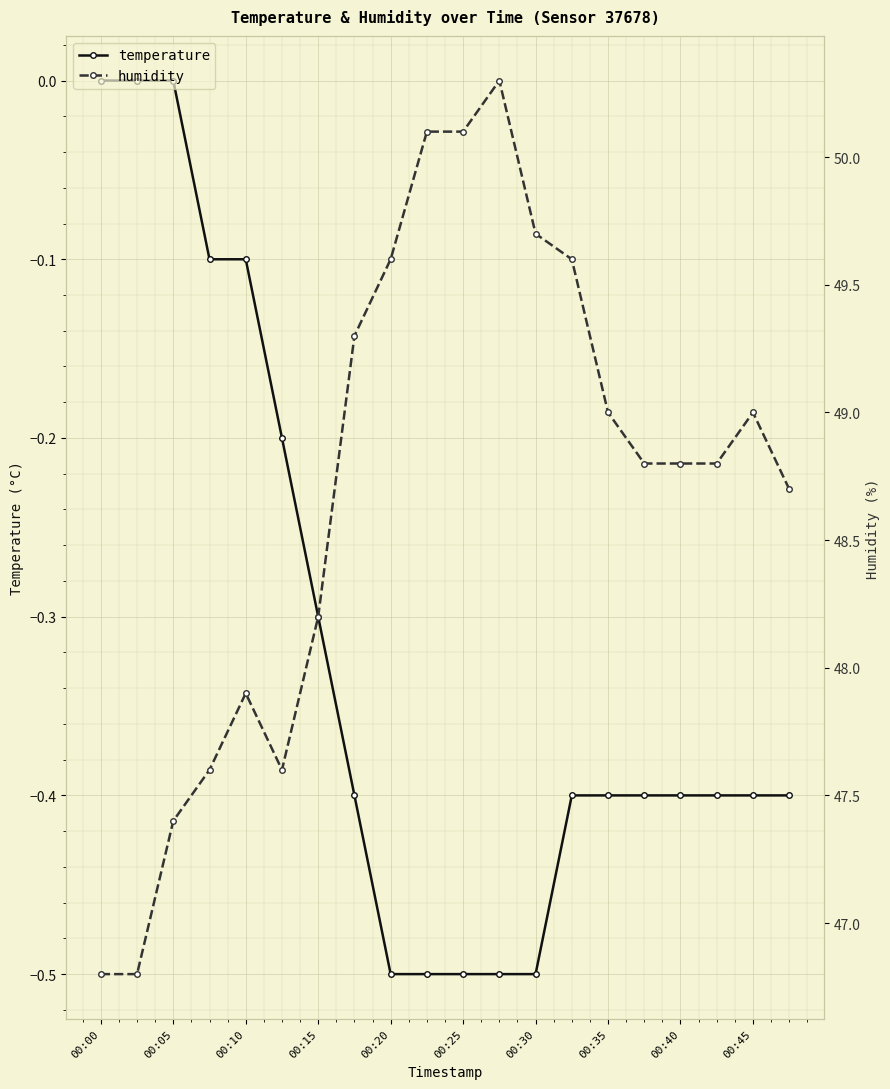

The temperature series shows -0.5 at 00:25. True or false?

True